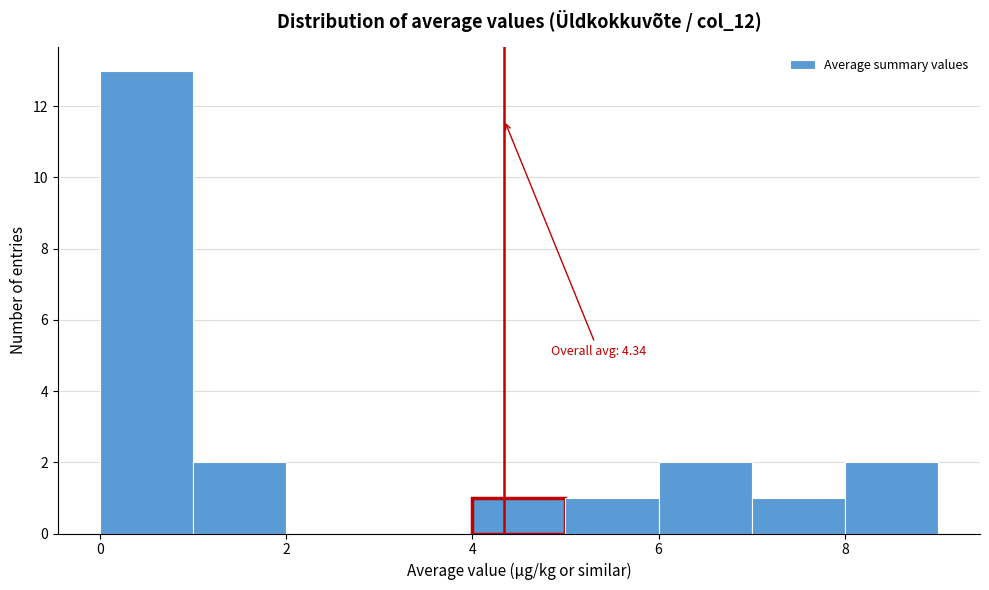

Which range on the x-axis has the tallest bar?

0 to 1